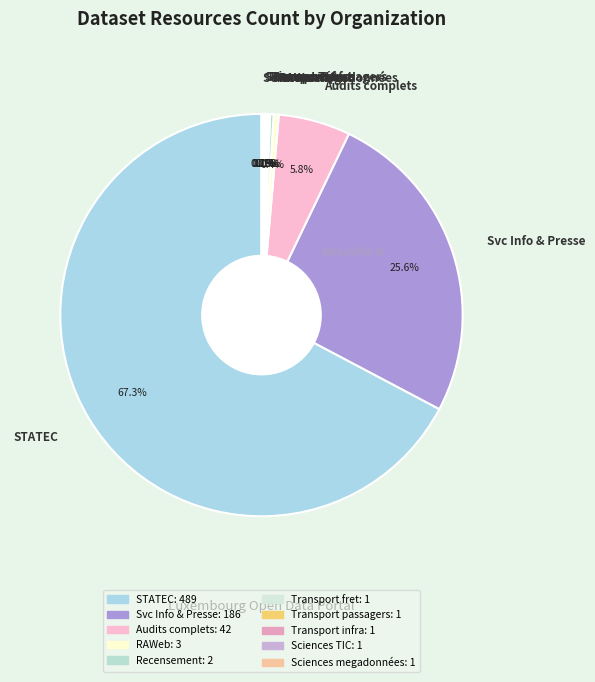

What is the largest slice in the pie chart?

STATEC